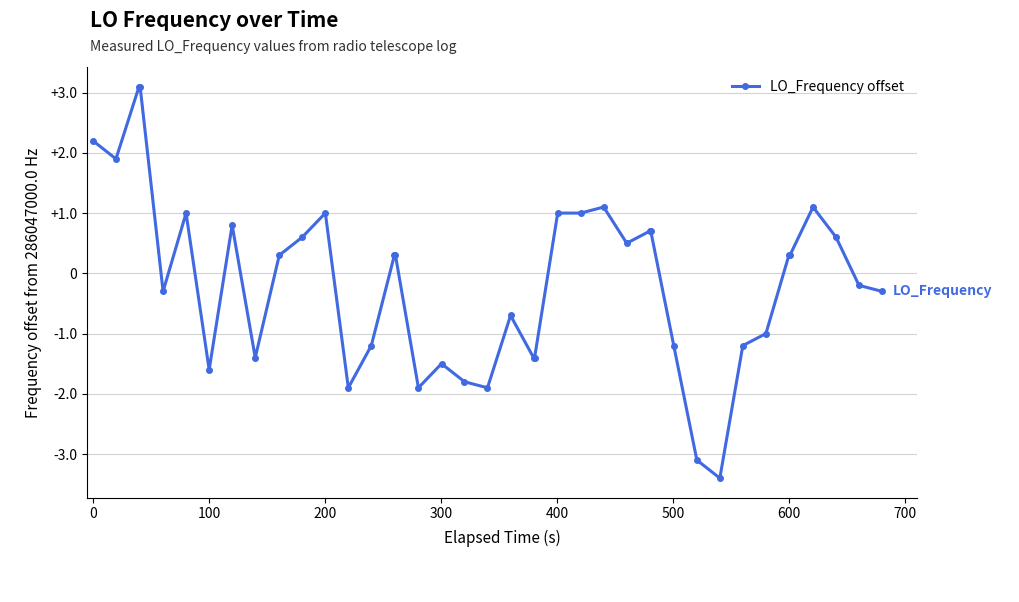

What is the sum of all values?

-5.5